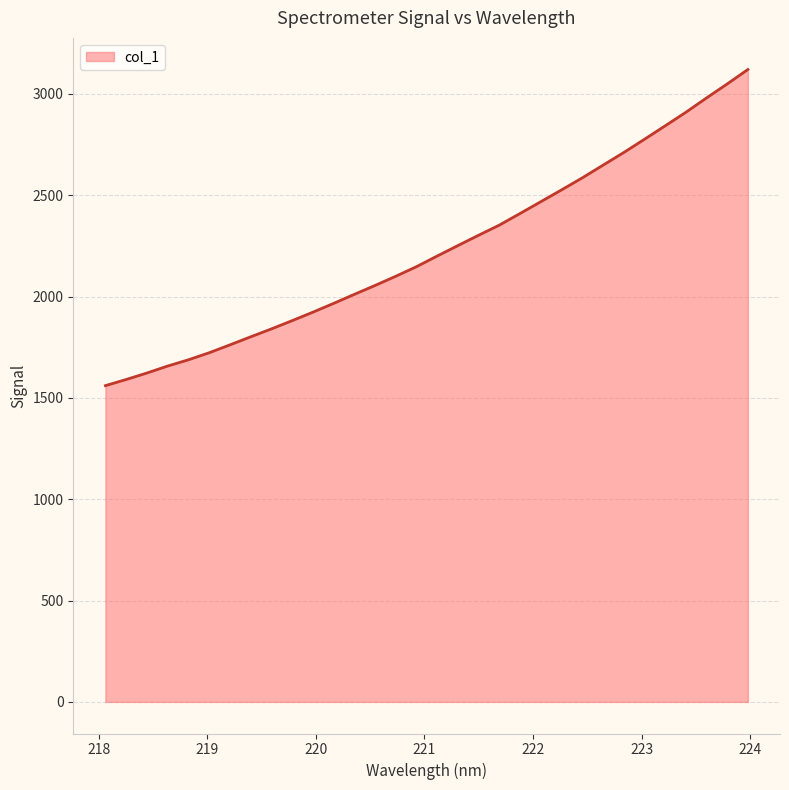

What is the maximum value shown in the chart?

3120.7